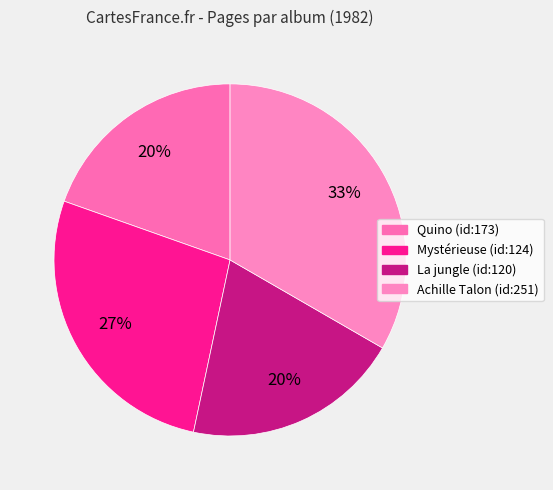

Count the number of slices in the pie.

4